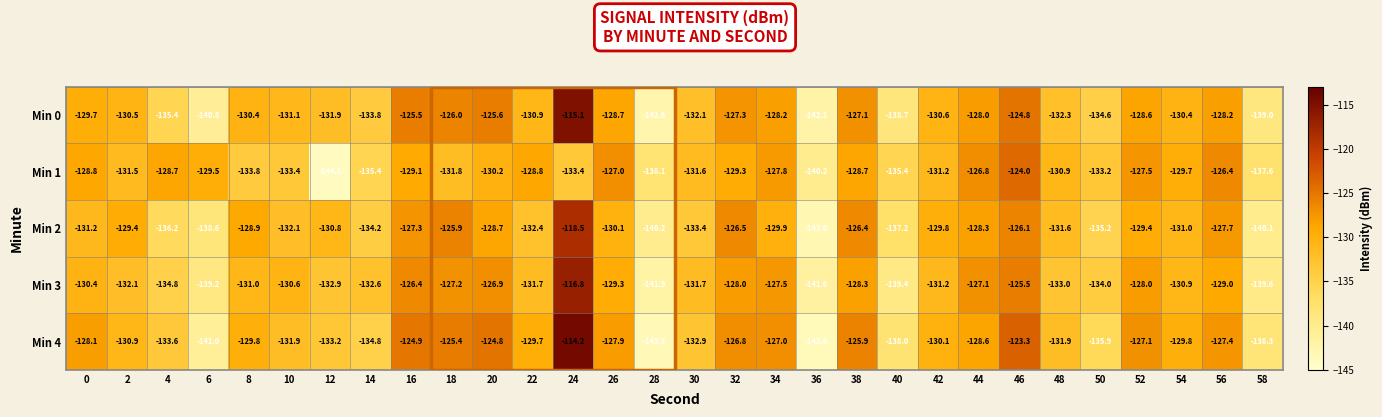

What is the maximum value shown in the chart?

-114.2